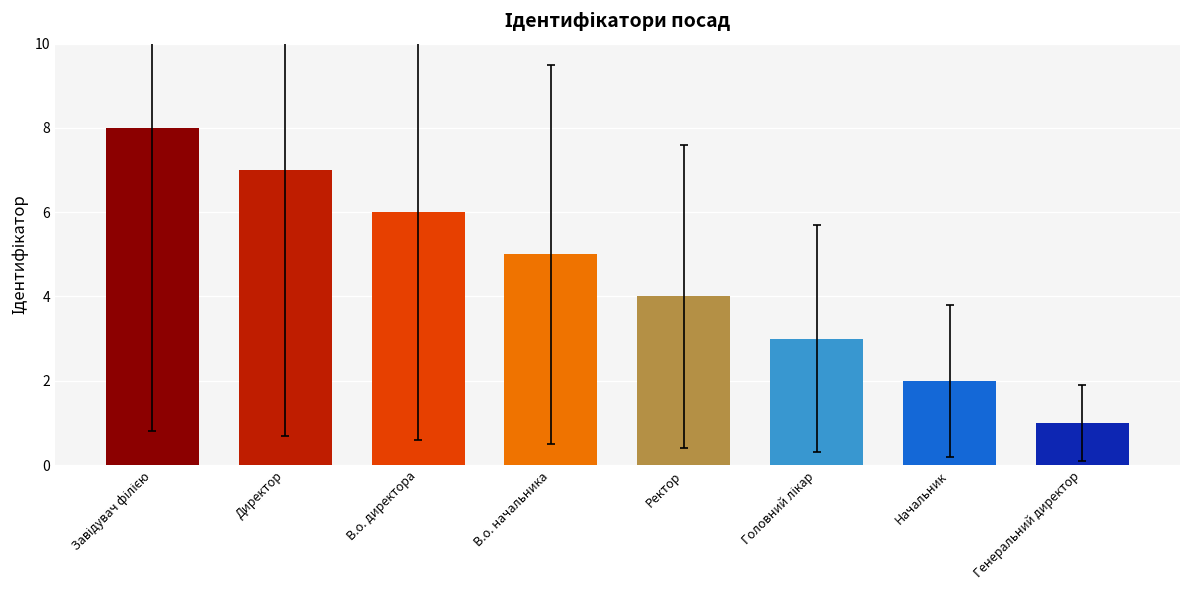

What is the difference between the maximum and second lowest values?

6